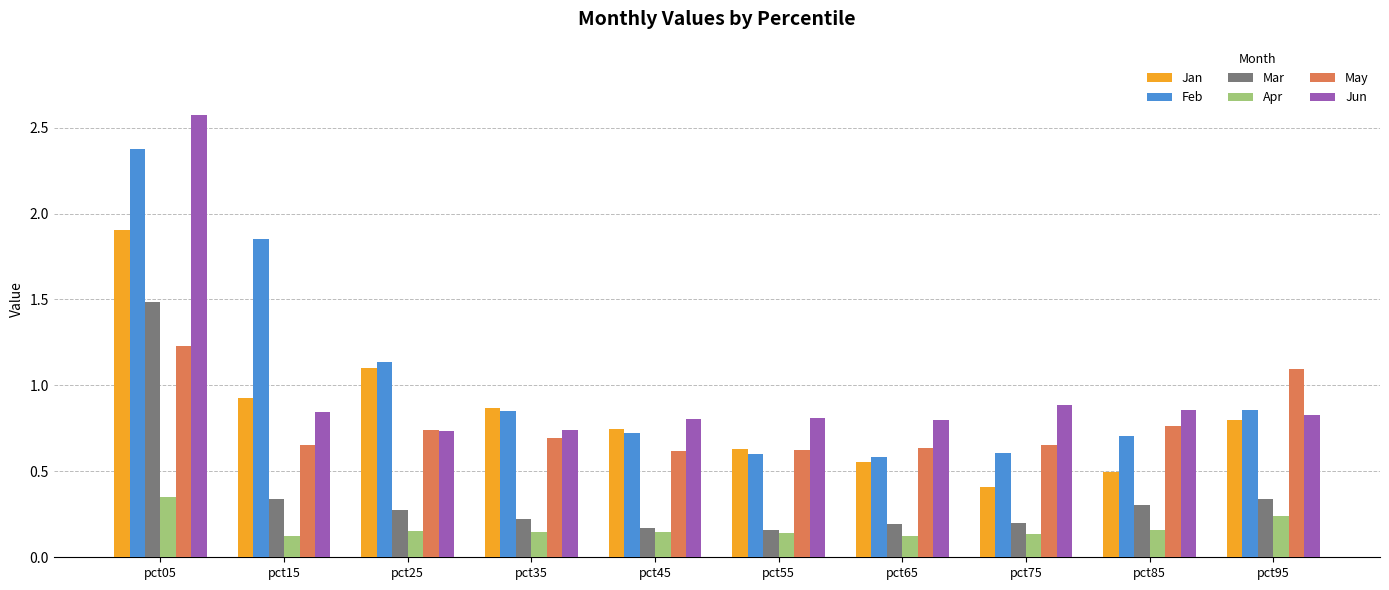

What is the approximate value of Jan at pct85?

0.5